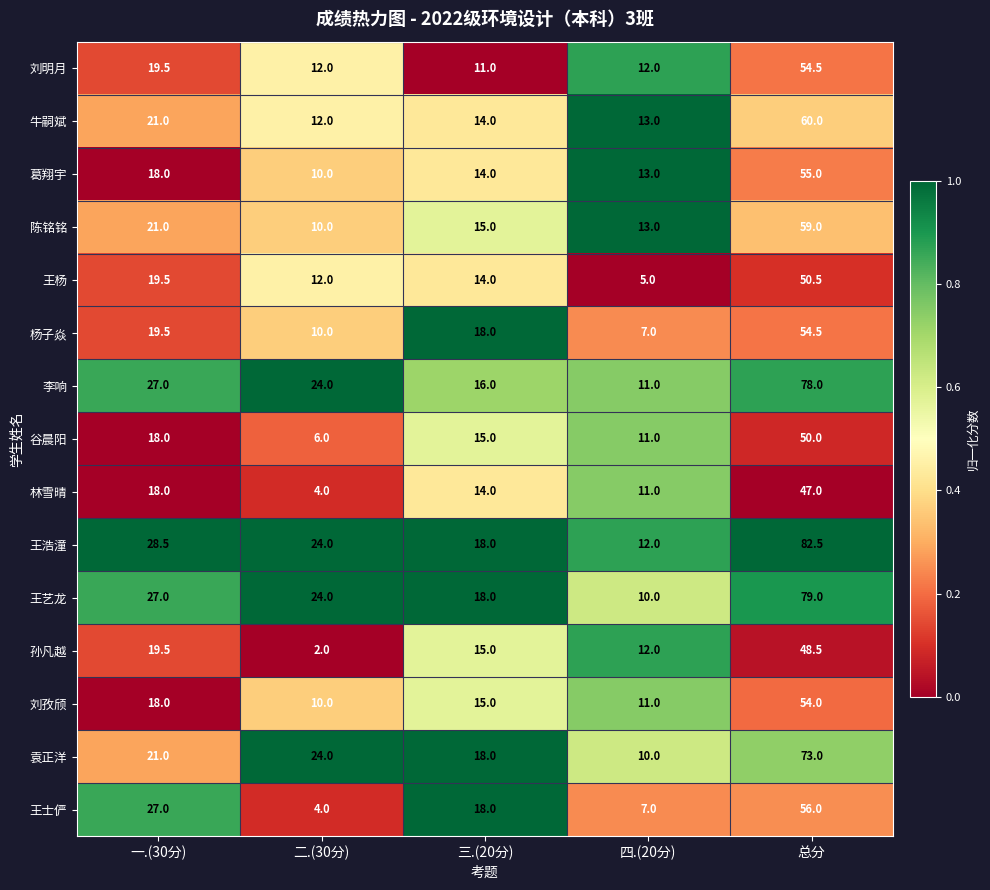

What is the greatest value displayed?

82.5